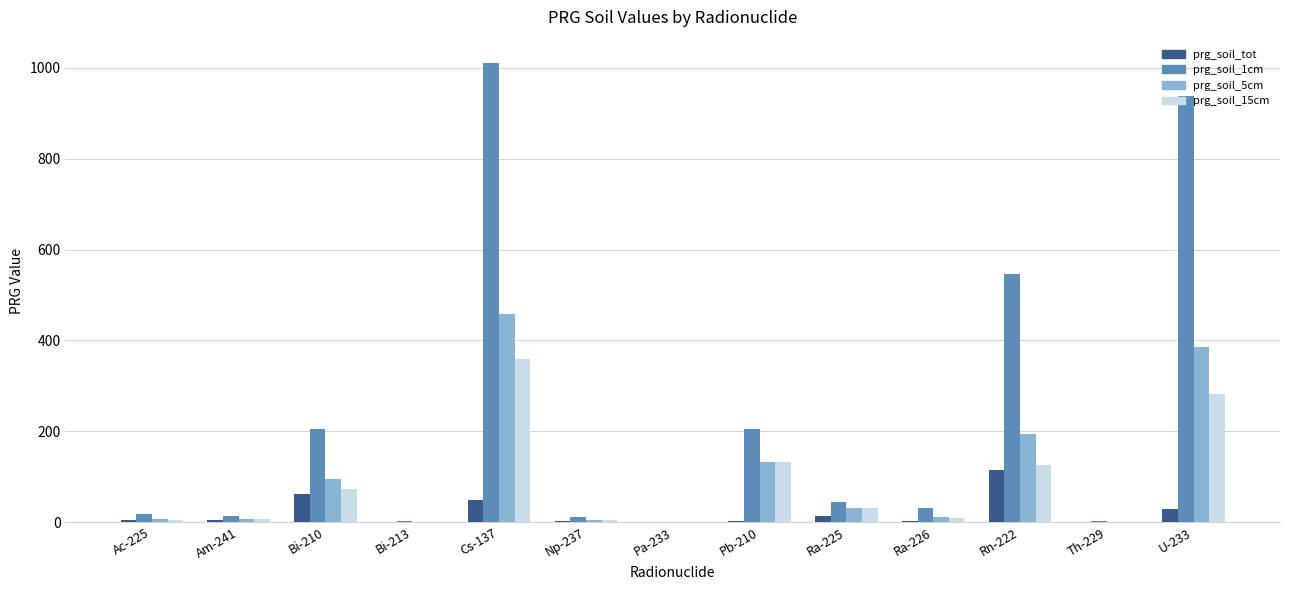

Is the value of prg_soil_5cm at Pa-233 greater than the value of prg_soil_1cm at U-233?

No